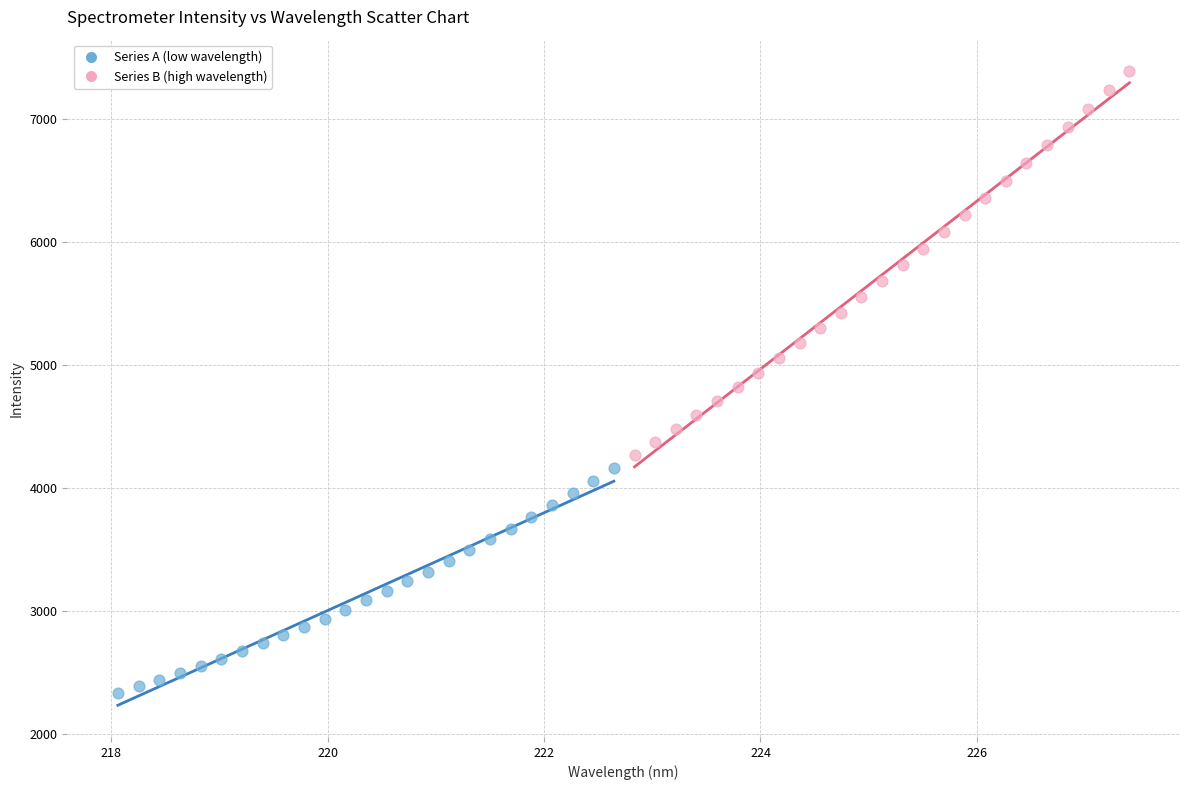

Which series has the largest Y range (max minus min)?

Series B (high wavelength)